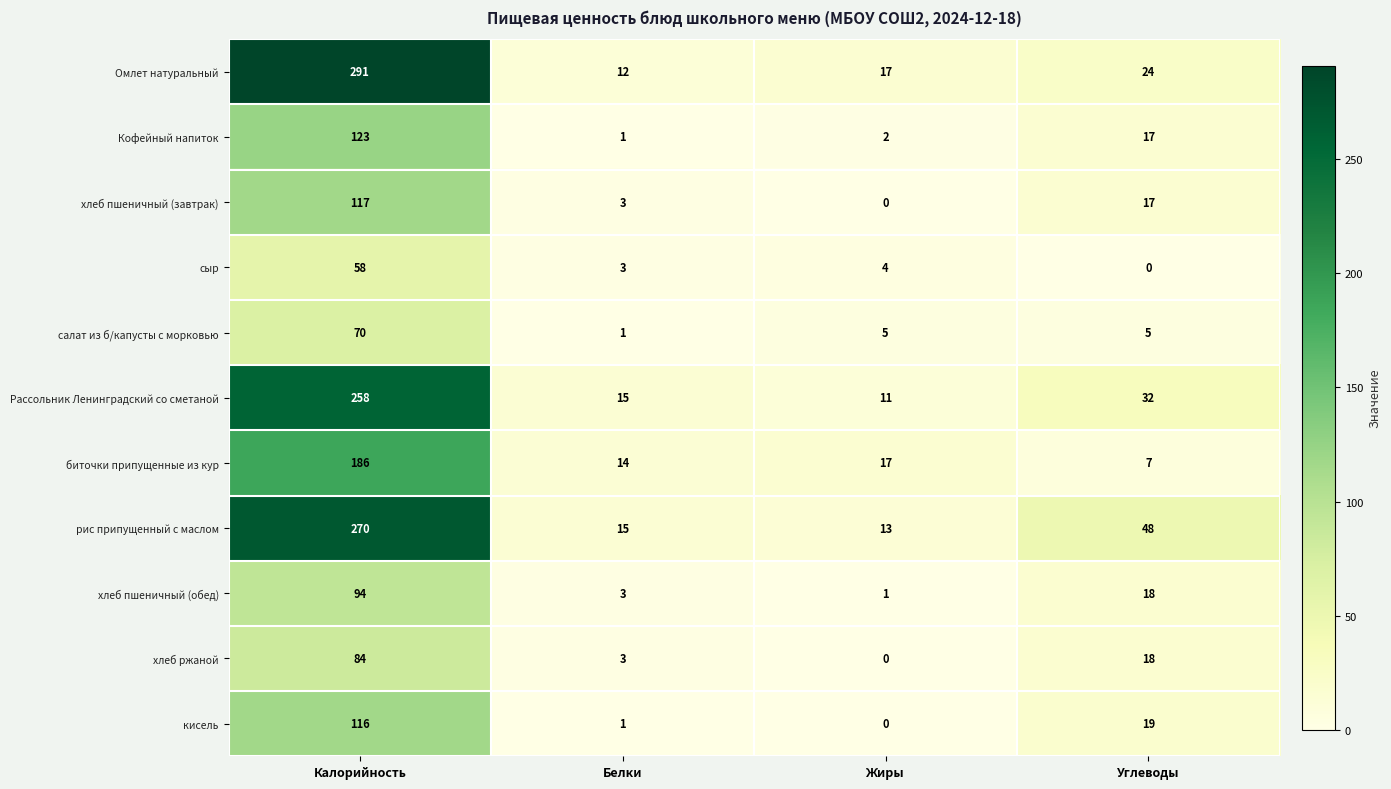

Which category has the highest value in the Кофейный напиток series?

Калорийность